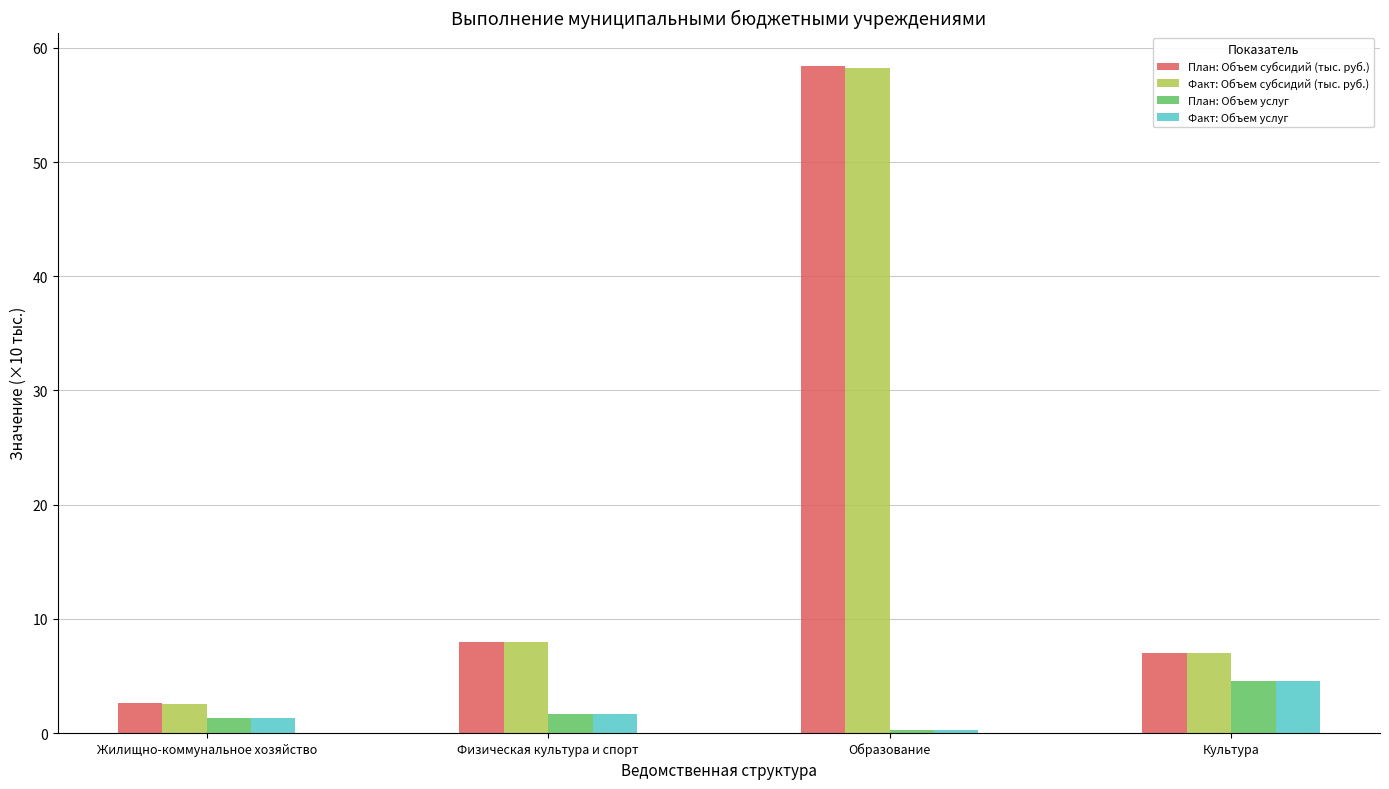

Count the number of data series in this chart.

4